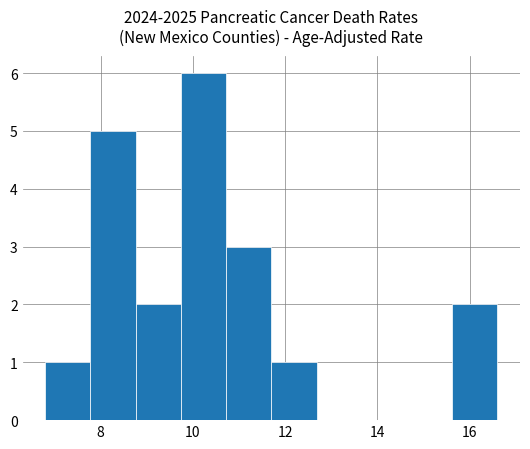

Over which range of the x-axis is the bar tallest?

9.74 to 10.72